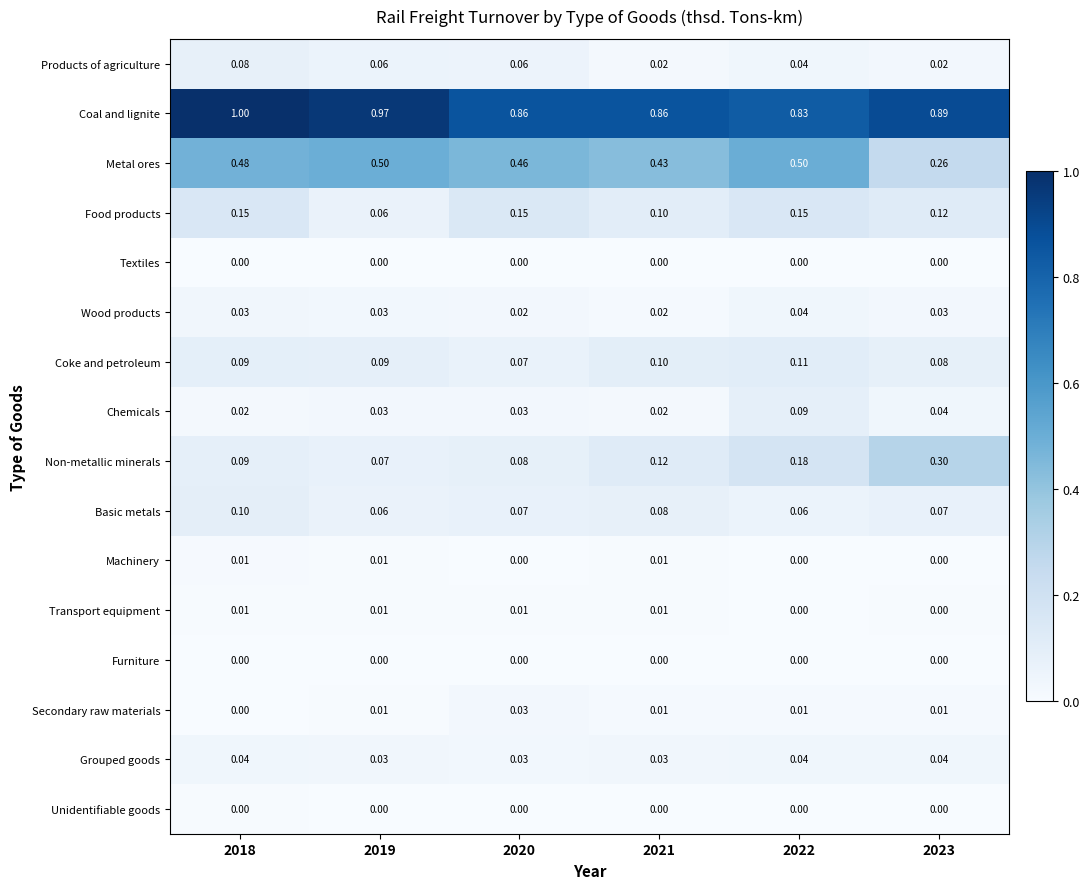

Between 2019 and 2022, which series saw the biggest shift?

Coal and lignite